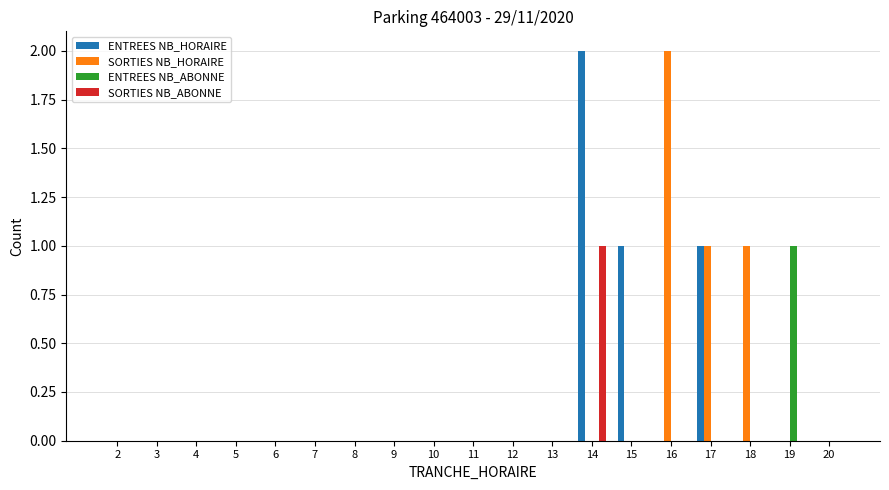

Does the chart contain stacked bars?

No